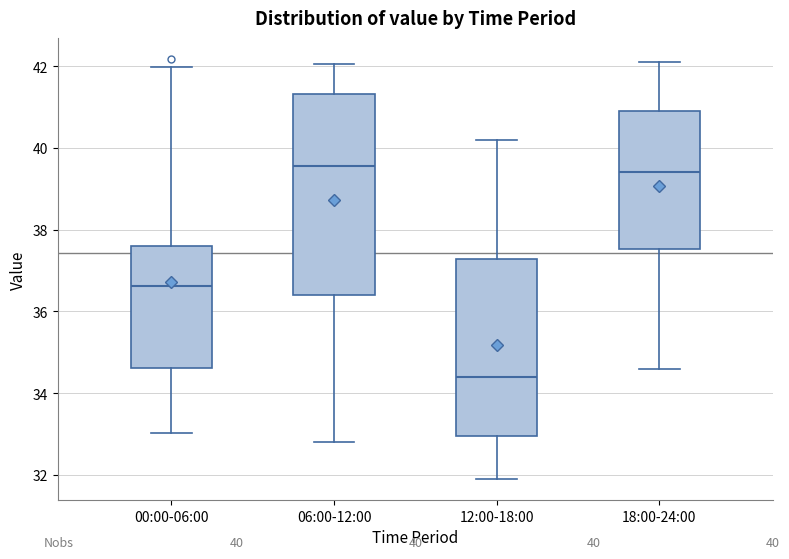

Which box has the lowest median line?

12:00-18:00